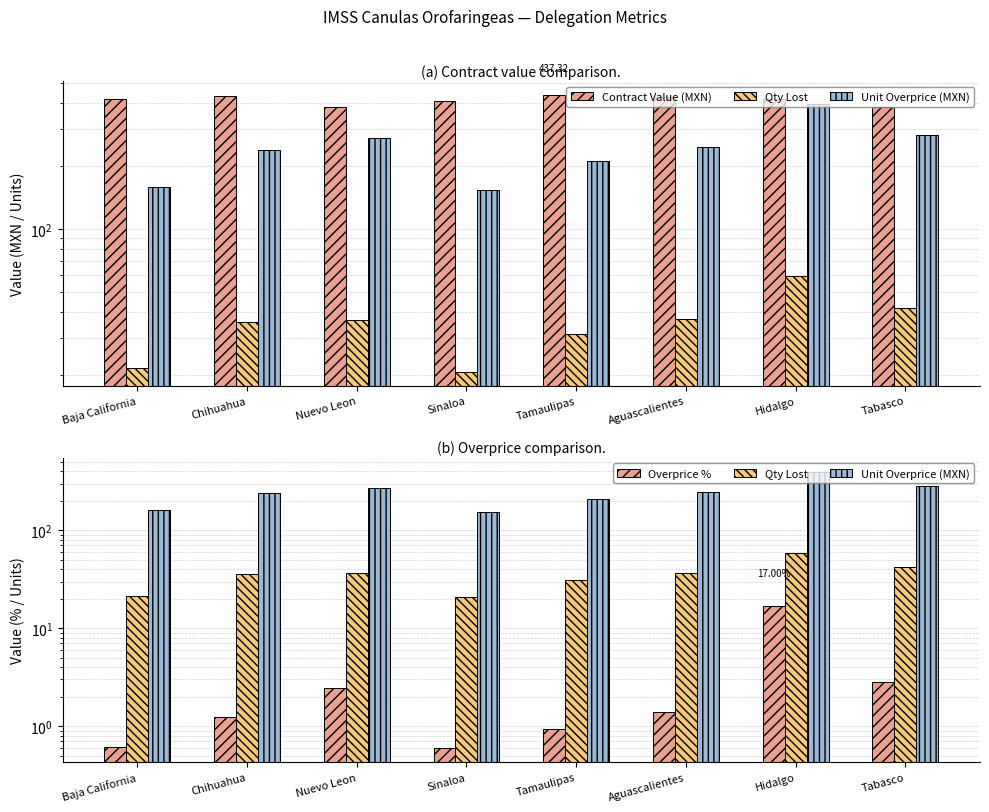

The value of Contract Value (MXN) at Nuevo Leon is 645.2. True or false?

False